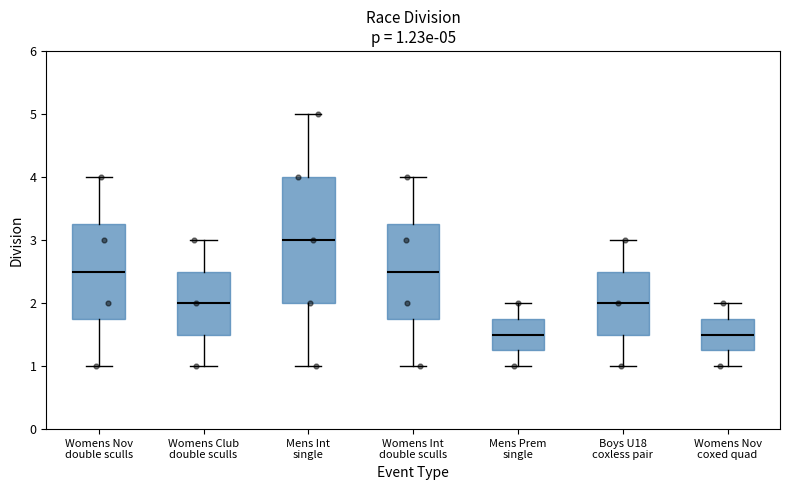

Comparing the boxes themselves (not the whiskers), which one is the tallest?

Mens Int single